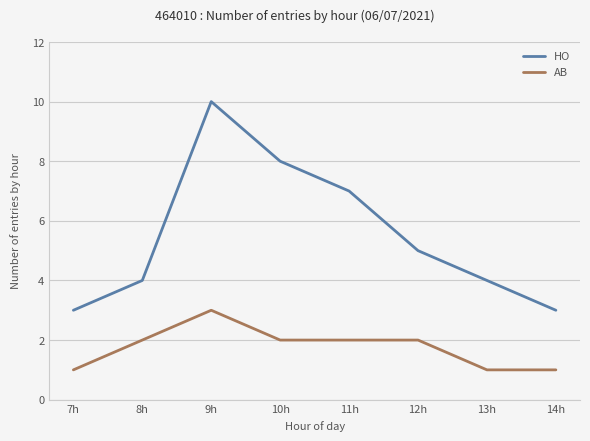

True or false: AB has more than 2 points higher than both neighbors.

False